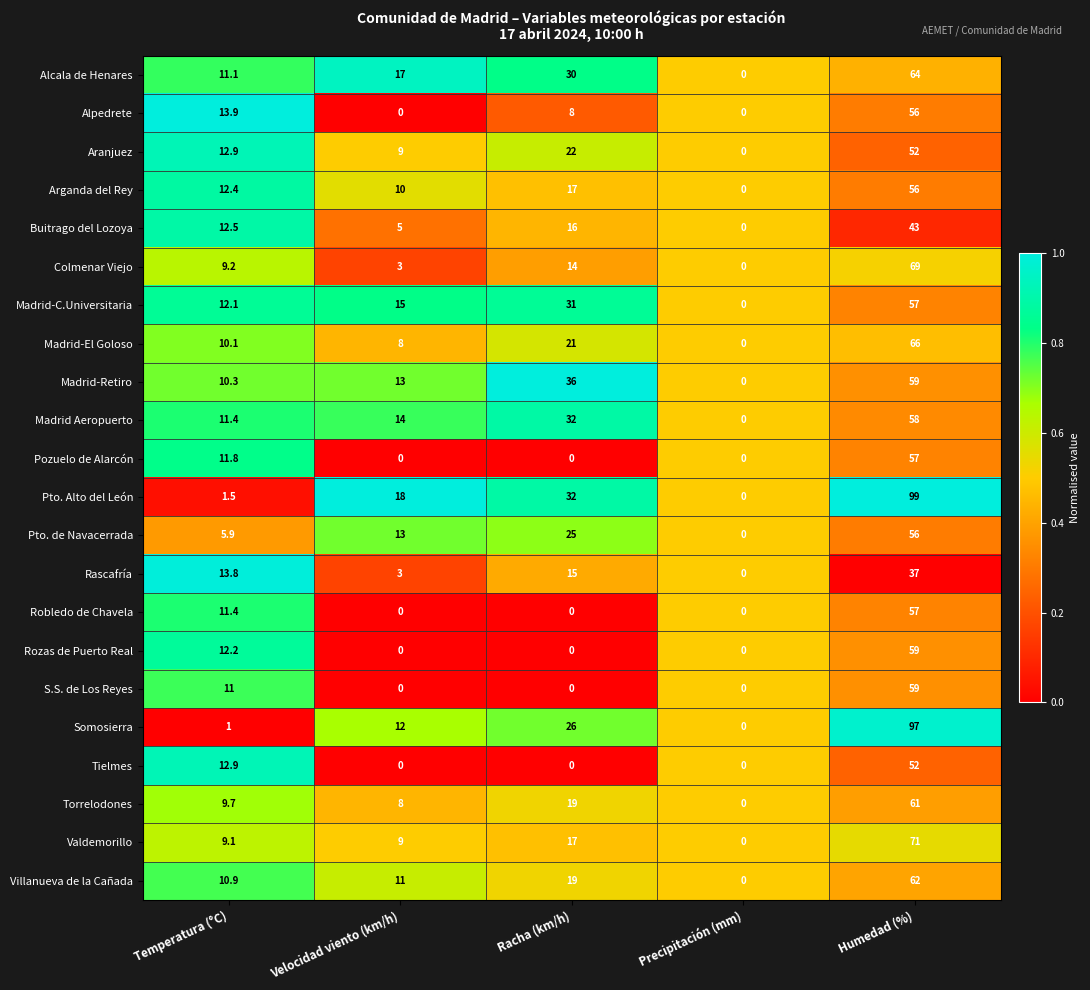

Which series has the largest range (max minus min)?

Pto. Alto del León